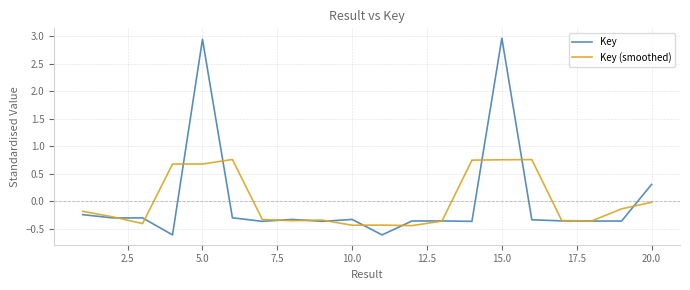

How many categories are shown in the chart?

20